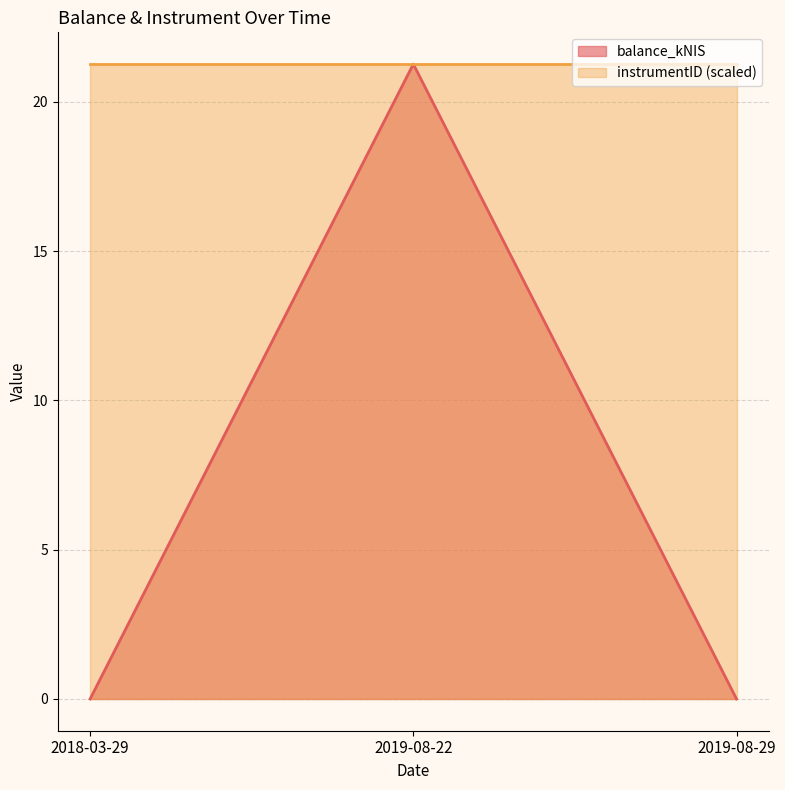

What is the greatest value displayed?

21.3